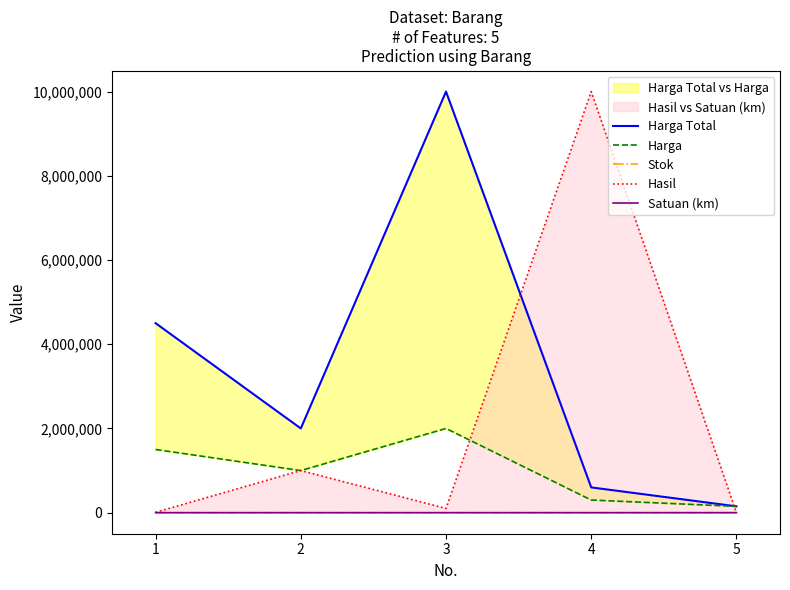

True or false: Hasil and Satuan (km) cross at least once.

False